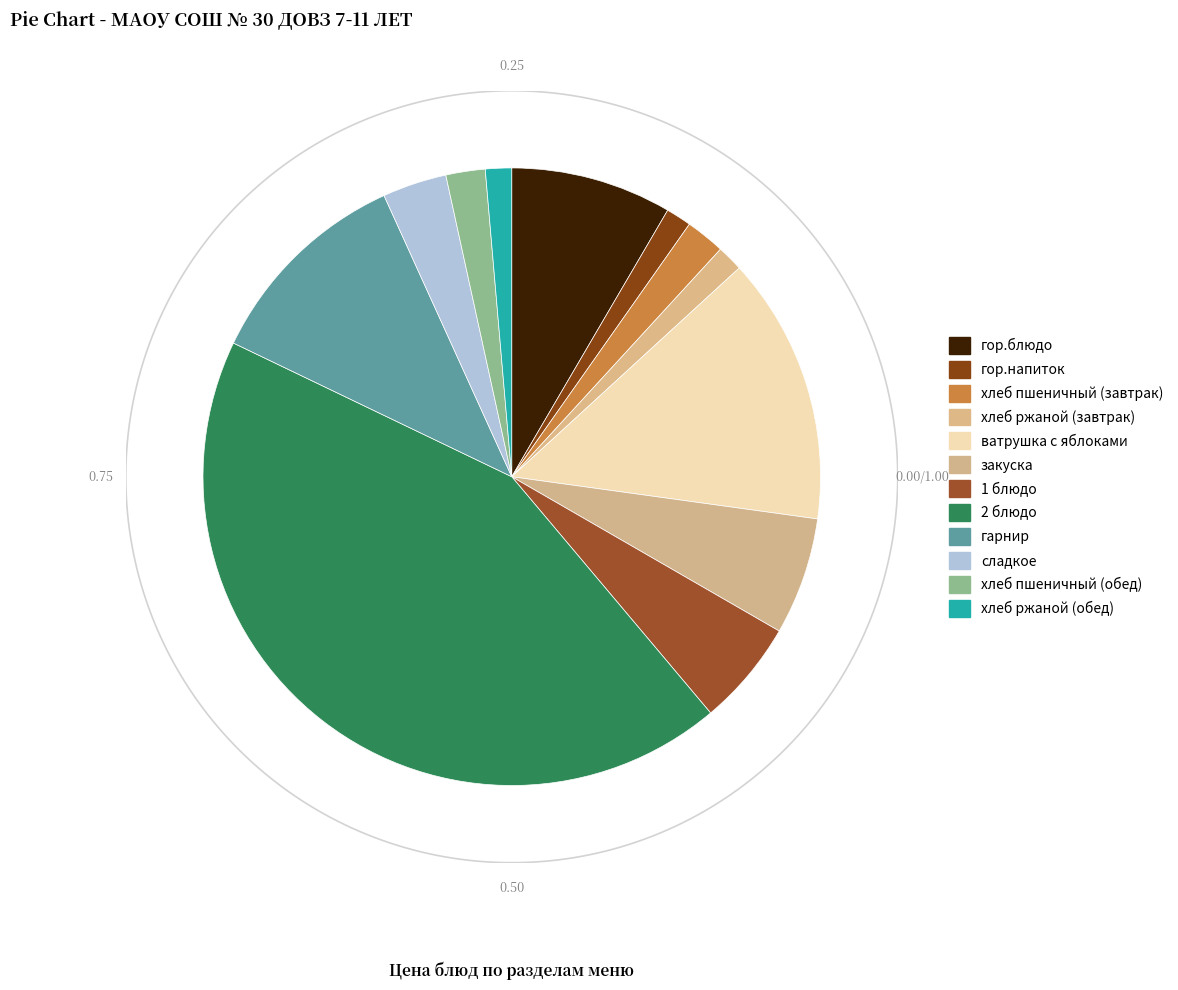

Combined, what portion of the pie is хлеб пшеничный (завтрак) and 2 блюдо?

45.3%